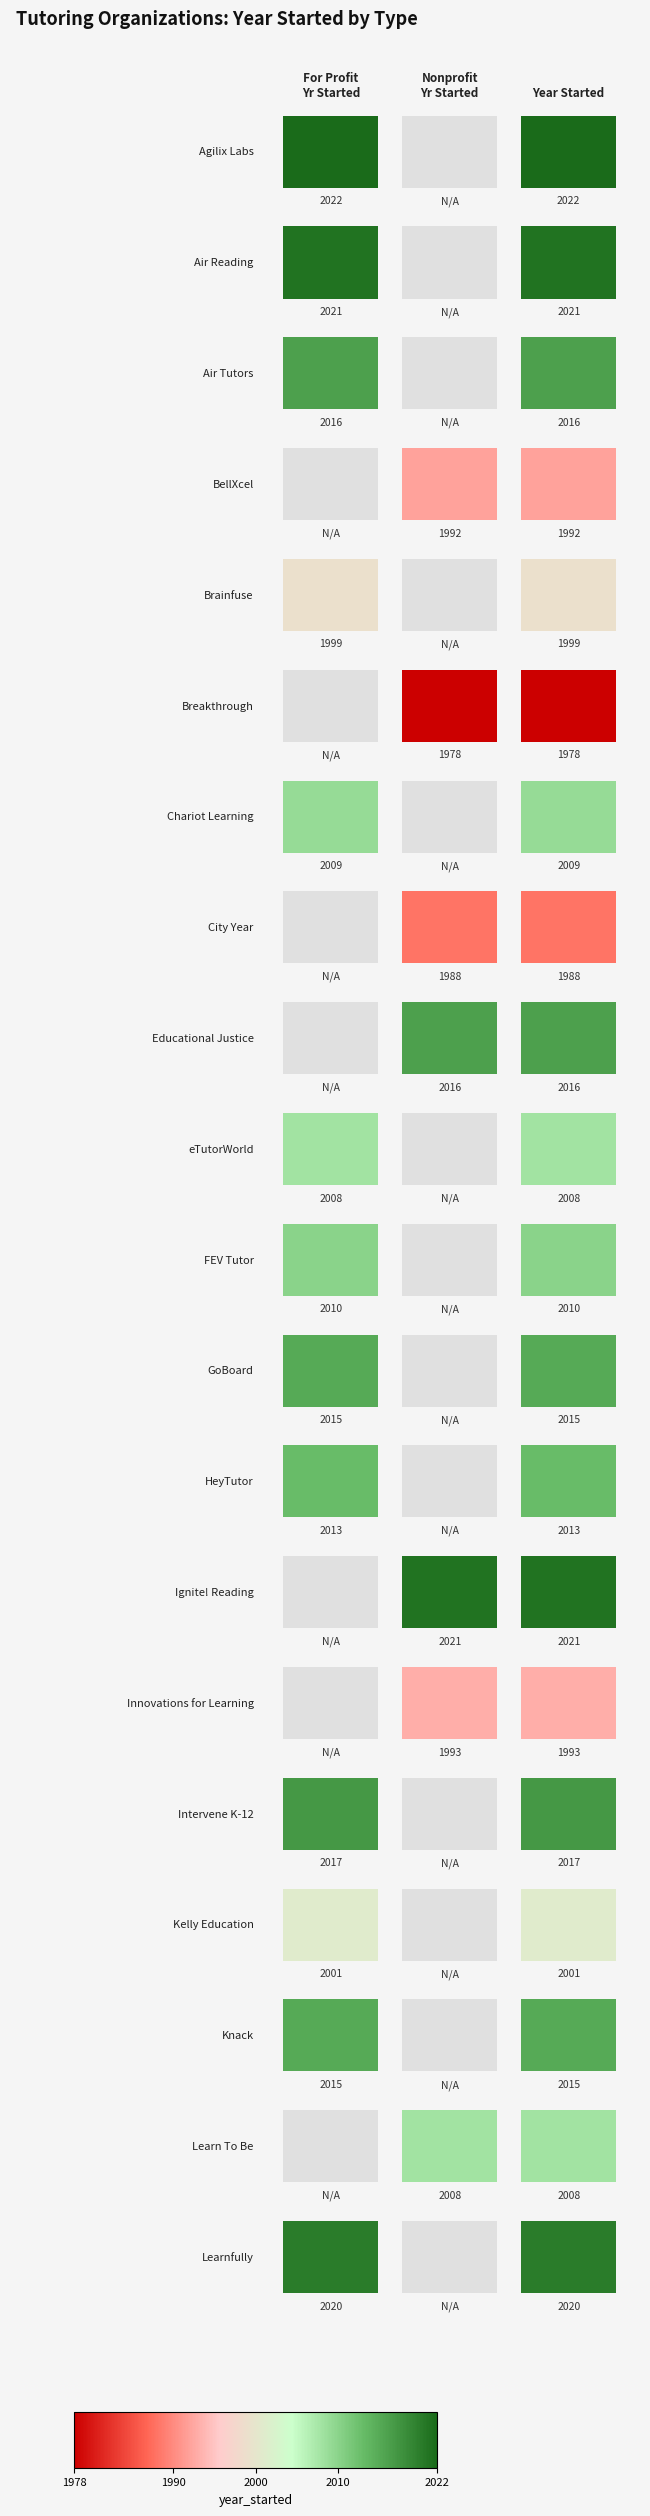

Count the number of categories in the chart.

3